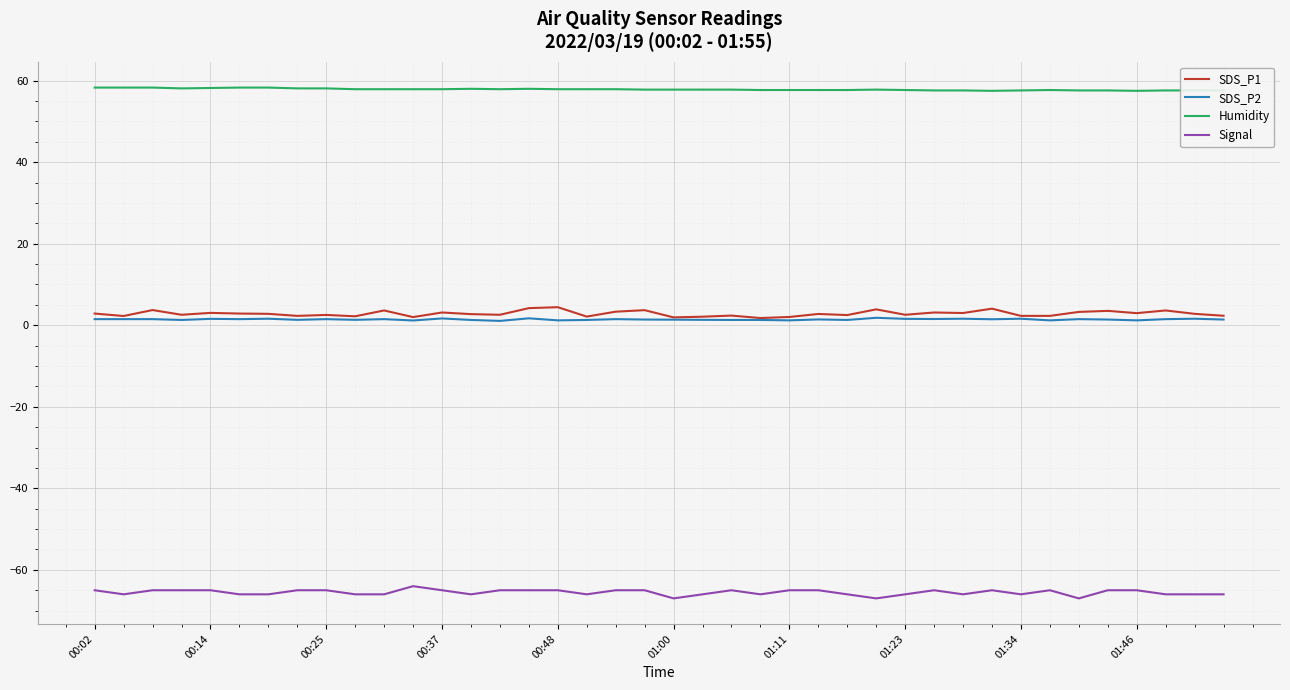

What is the minimum value for Signal?

-67.0